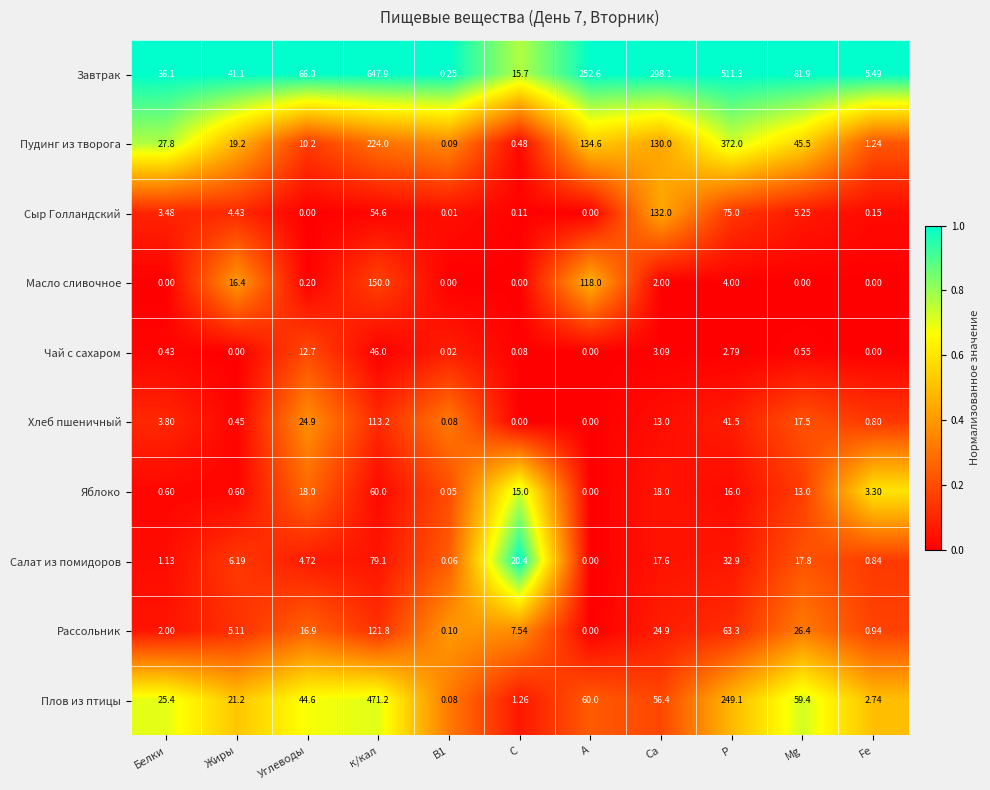

Where is Салат из помидоров nearest to the value 39?

Р